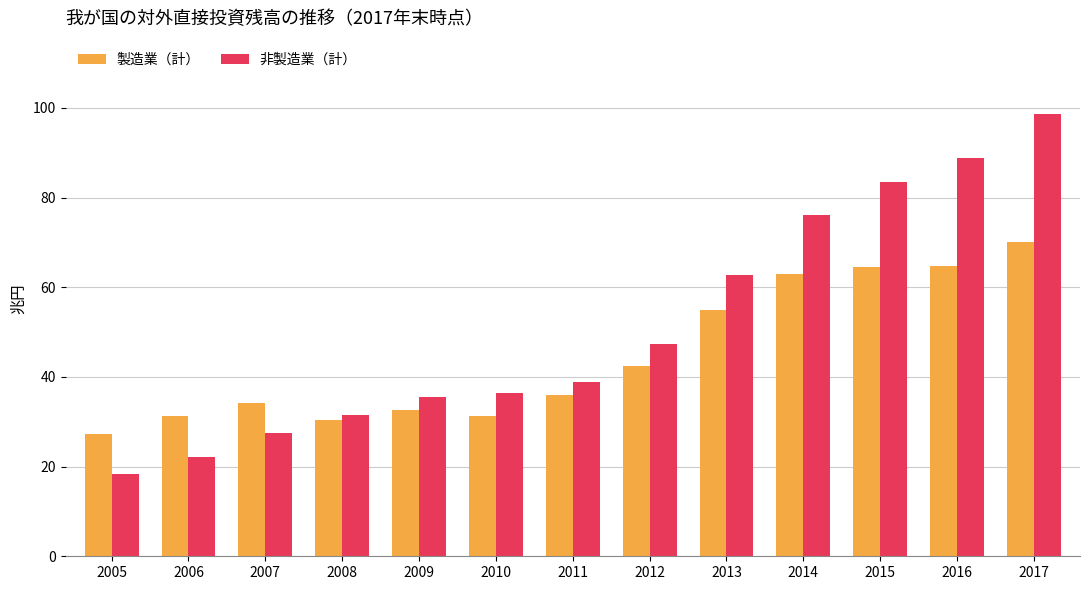

Which category has the lowest value in the 製造業（計） series?

2005